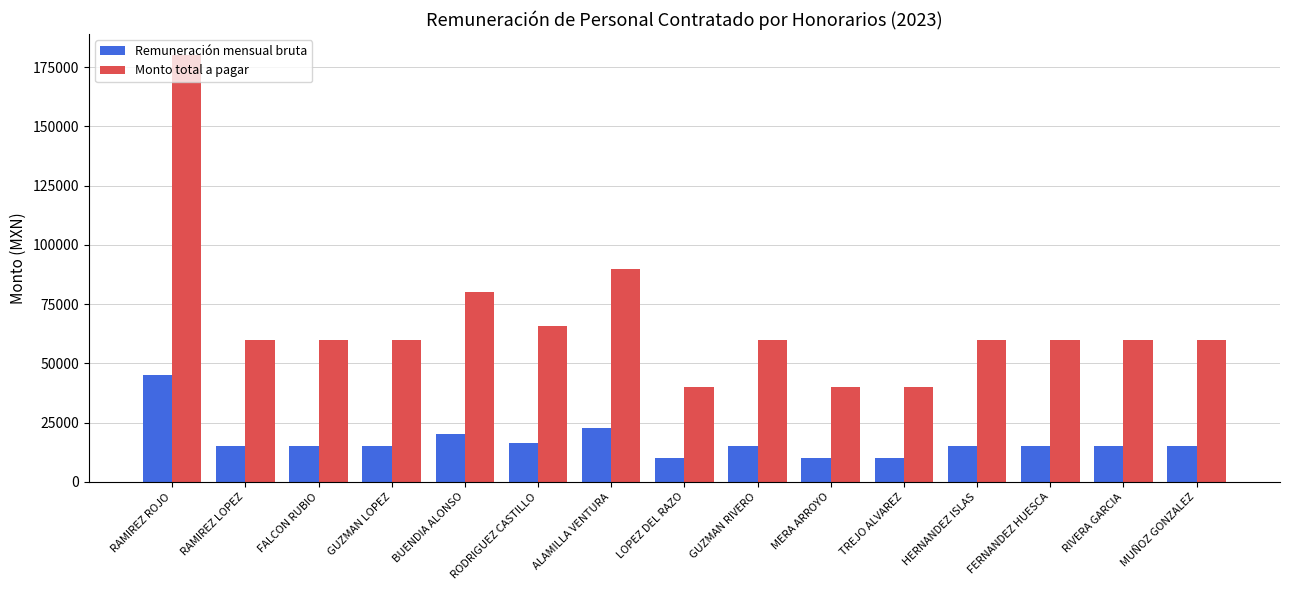

What is the value of the Monto total a pagar bar at the 9th from the left?

60000